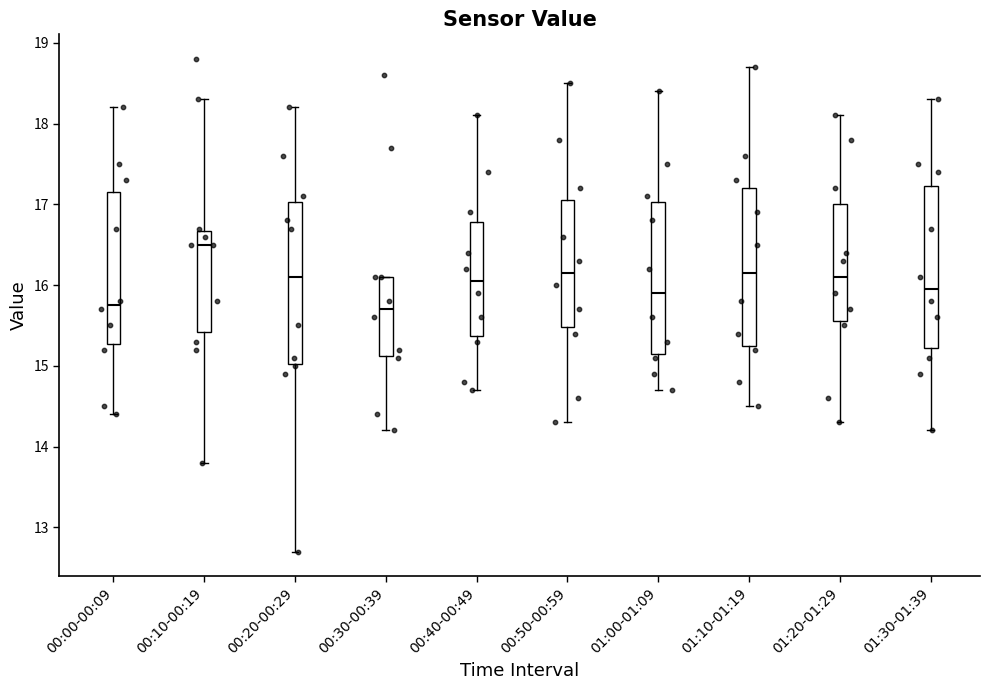

Where does the upper whisker of the box for 01:10-01:19 end on the y-axis? The values are not printed on the chart, so give them approximately, as read against the axis.

18.7